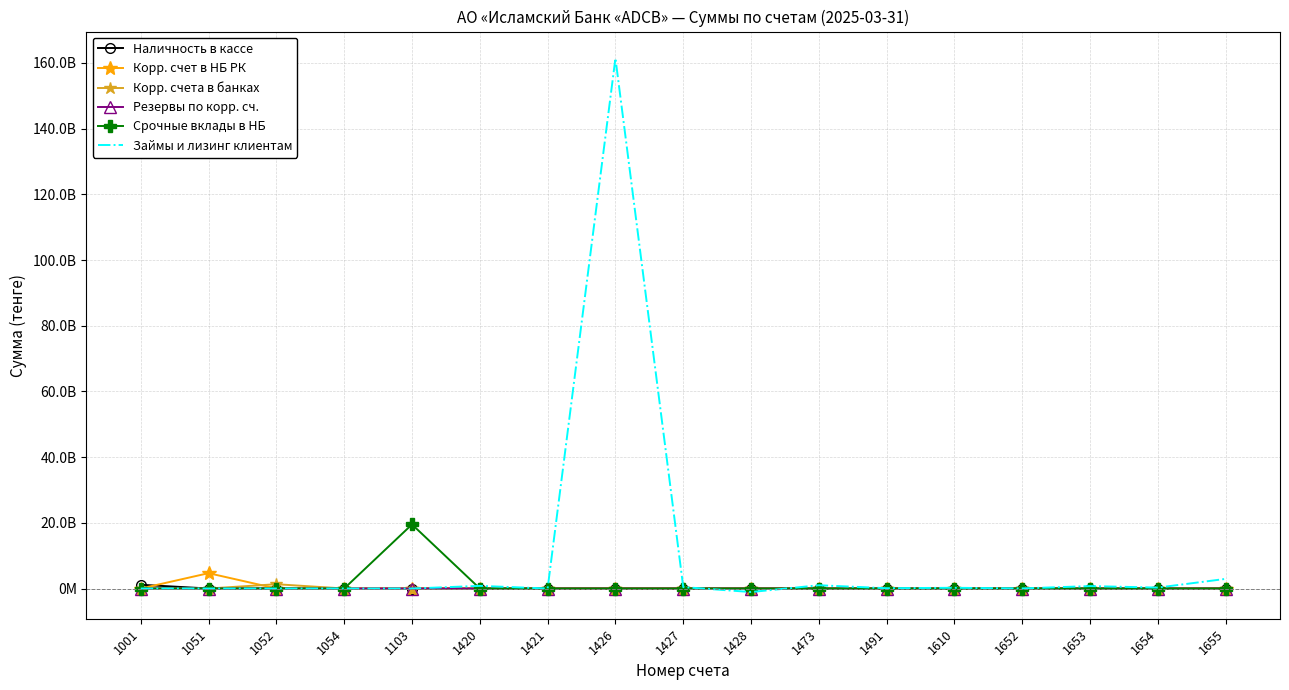

Reading left to right, extract all data points from this chart.

Наличность в кассе: 1144165528.1	0.0	0.0	0.0	0.0	0.0	0.0	0.0	0.0	0.0	0.0	0.0	0.0	0.0	0.0	0.0	0.0
Корр. счет в НБ РК: 0.0	4670198567.3	0.0	0.0	0.0	0.0	0.0	0.0	0.0	0.0	0.0	0.0	0.0	0.0	0.0	0.0	0.0
Корр. счета в банках: 0.0	0.0	1306713940.9	0.0	0.0	0.0	0.0	0.0	0.0	0.0	0.0	0.0	0.0	0.0	0.0	0.0	0.0
Резервы по корр. сч.: 0.0	0.0	0.0	-64616.9	0.0	0.0	0.0	0.0	0.0	0.0	0.0	0.0	0.0	0.0	0.0	0.0	0.0
Срочные вклады в НБ: 0.0	0.0	0.0	0.0	19508395833.3	0.0	0.0	0.0	0.0	0.0	0.0	0.0	0.0	0.0	0.0	0.0	0.0
Займы и лизинг клиентам: 0.0	0.0	0.0	0.0	0.0	801325187.0	6000000.0	161418072874.5	435812729.3	-1073441829.7	992842695.0	95000000.0	221968985.1	29070000.0	737799017.4	281754256.4	2933126311.0